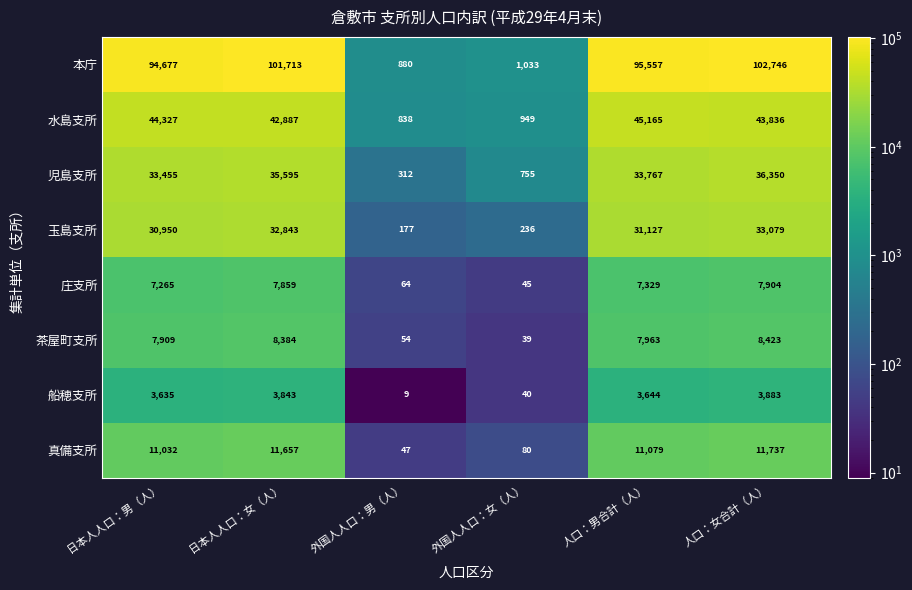

What is the difference between the 玉島支所 values at 人口：女合計（人） and 日本人人口：女（人）?

236